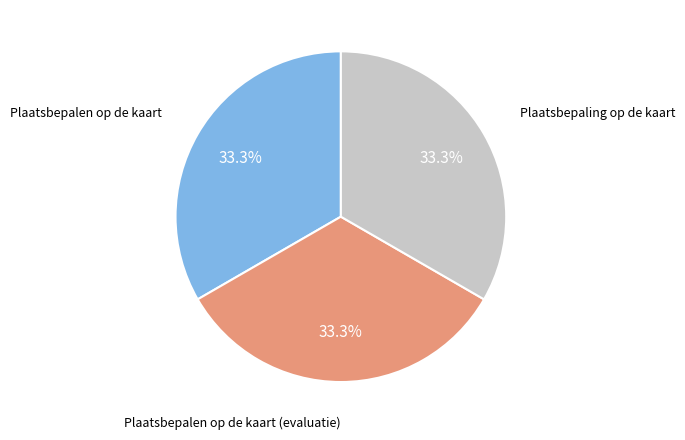

To the nearest percent, what is the average slice percentage?

33%